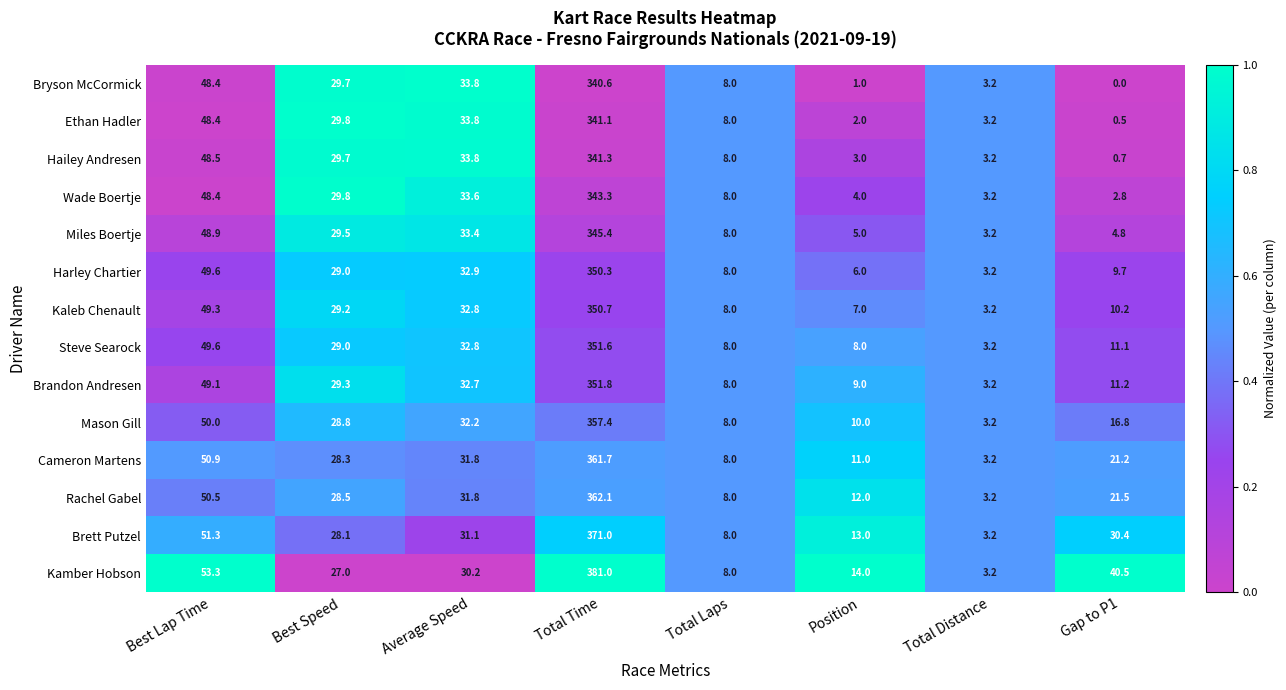

Which label corresponds to the smallest value in the chart?

Gap to P1